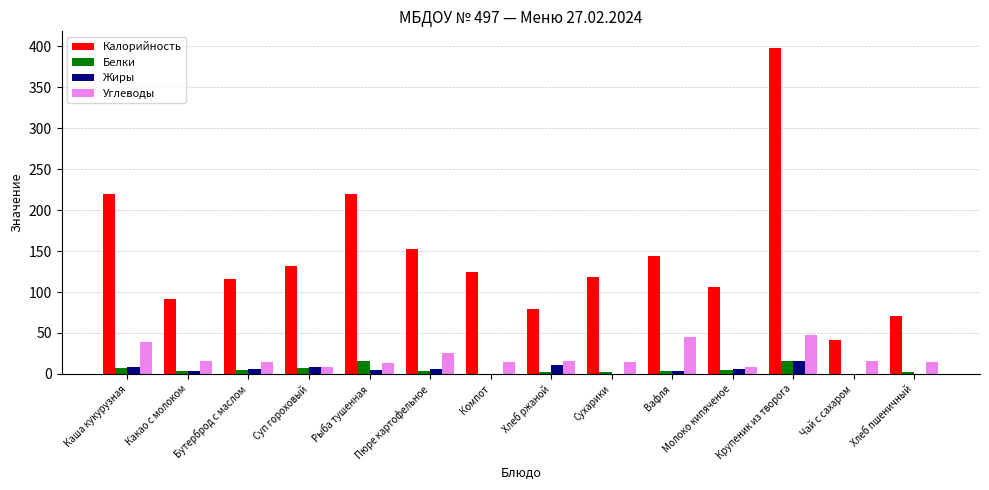

What is the greatest value displayed?

398.3